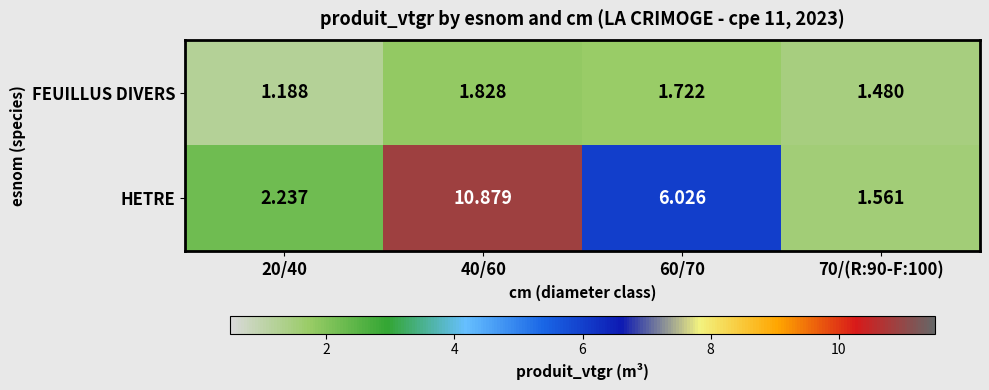

Which series changed the most between 40/60 and 70/(R:90-F:100)?

HETRE